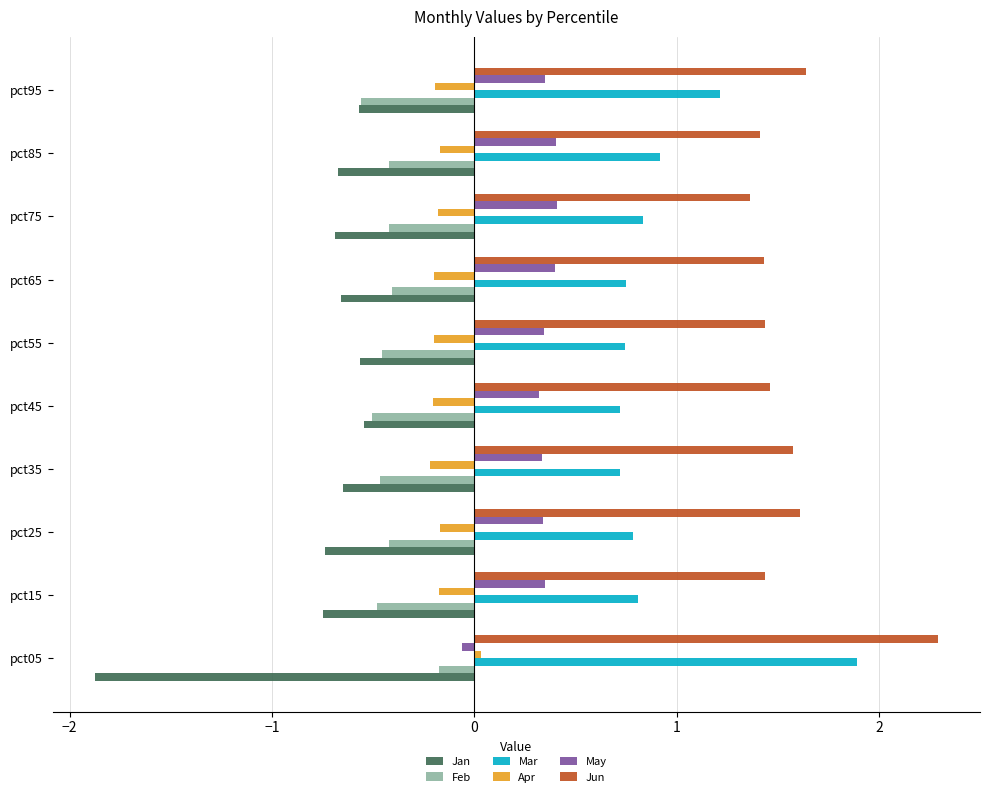

What is the average value of the Feb series?

-0.4